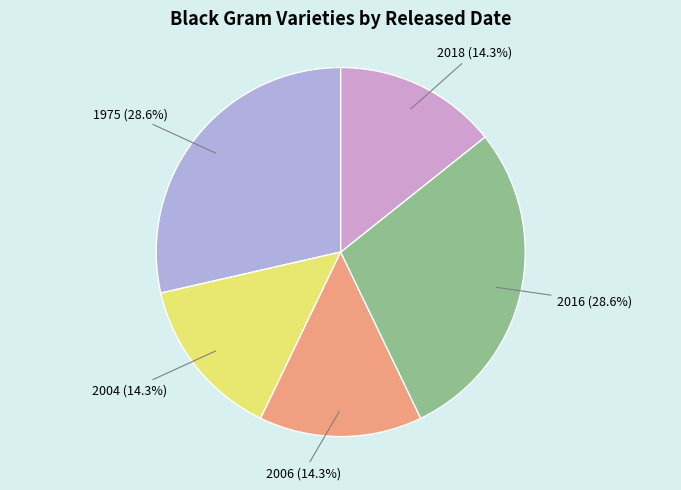

Is 1975 the majority of the pie?

No